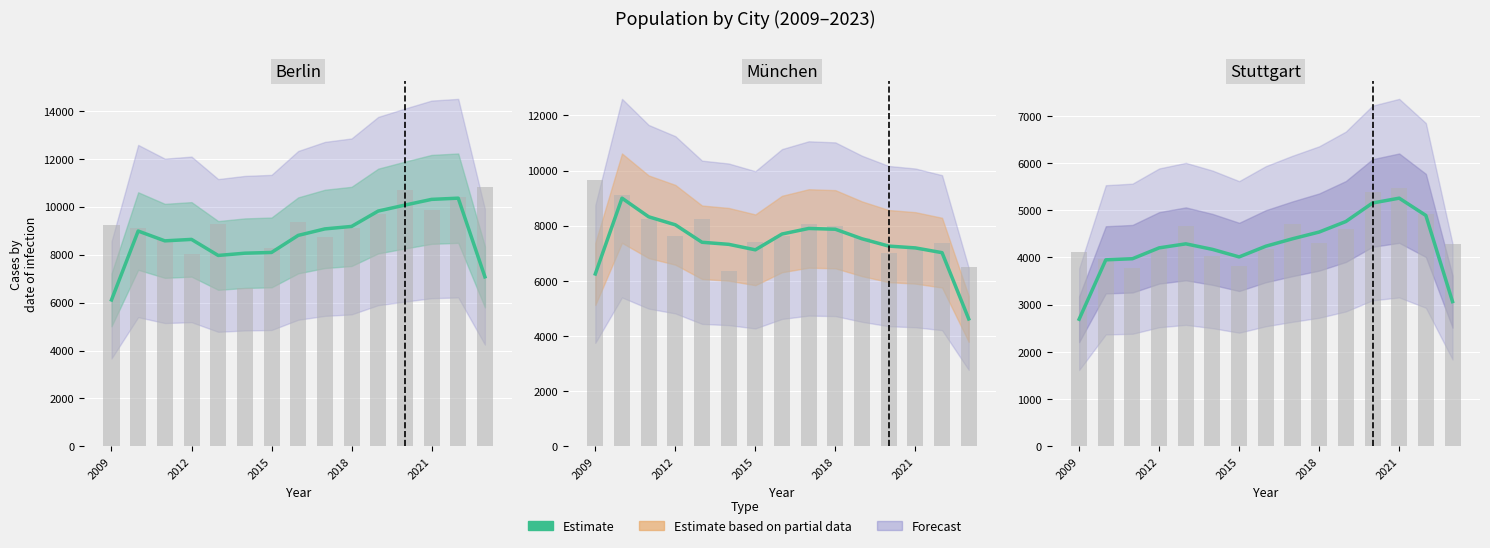

How many bars are there in total?

15